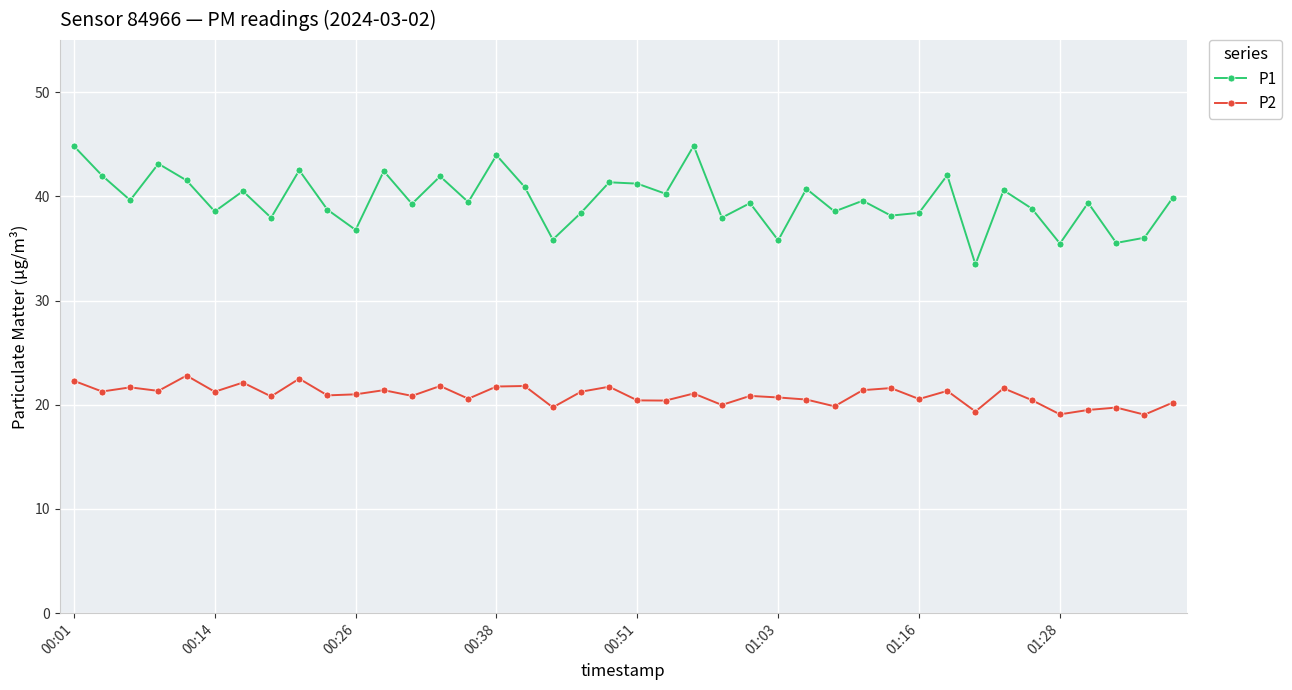

True or false: P2 has more than 2 points higher than both neighbors.

True